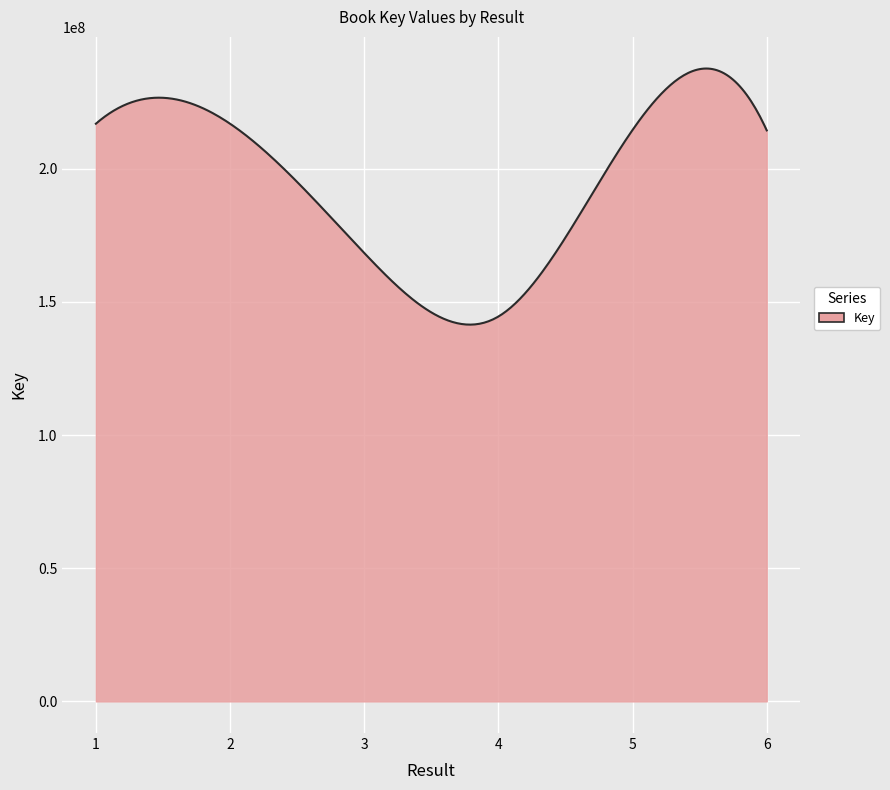

What is the difference between the maximum and minimum values?

96177878.7